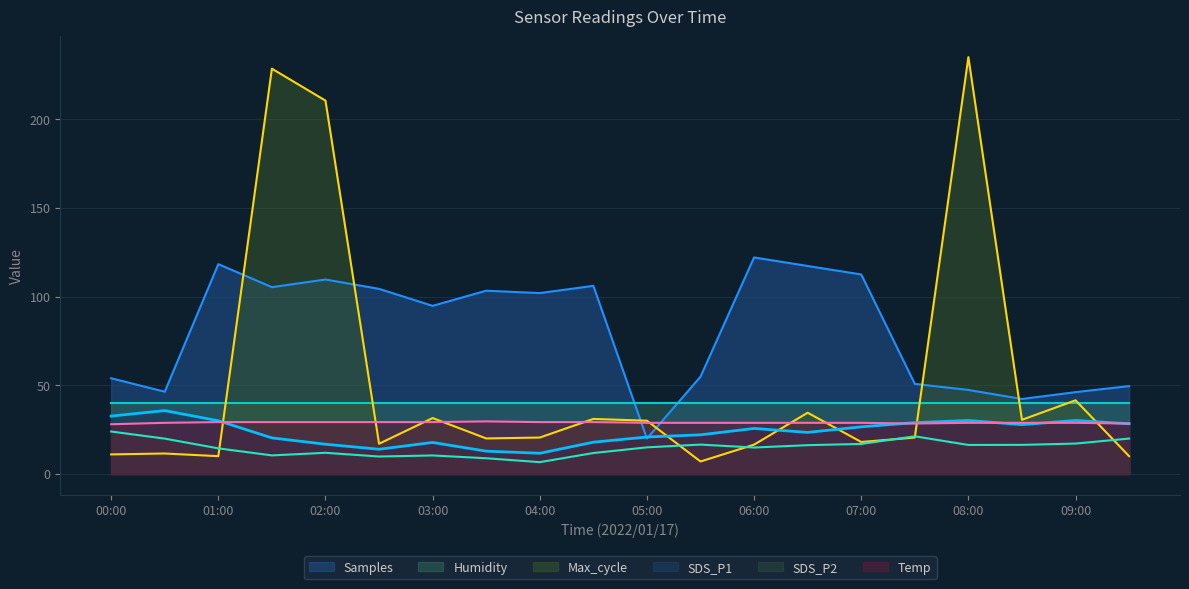

What is the label of the 7th point from the right?

06:30